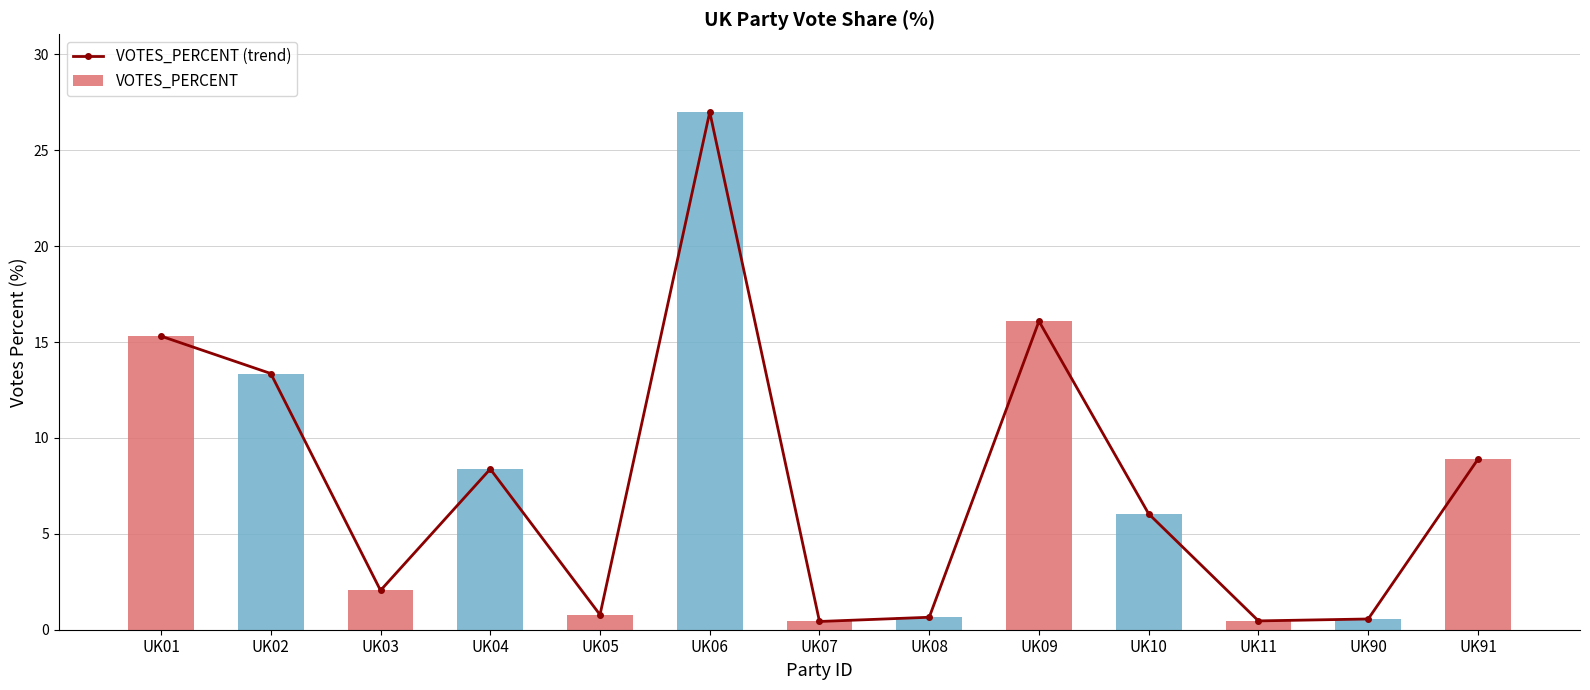

What is the lowest value of the VOTES_PERCENT (trend) series?

0.4